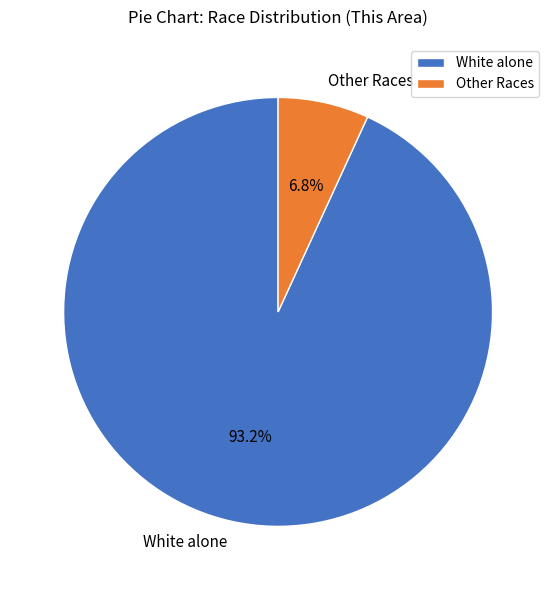

What is the total percentage of White alone and Other Races?

100.0%